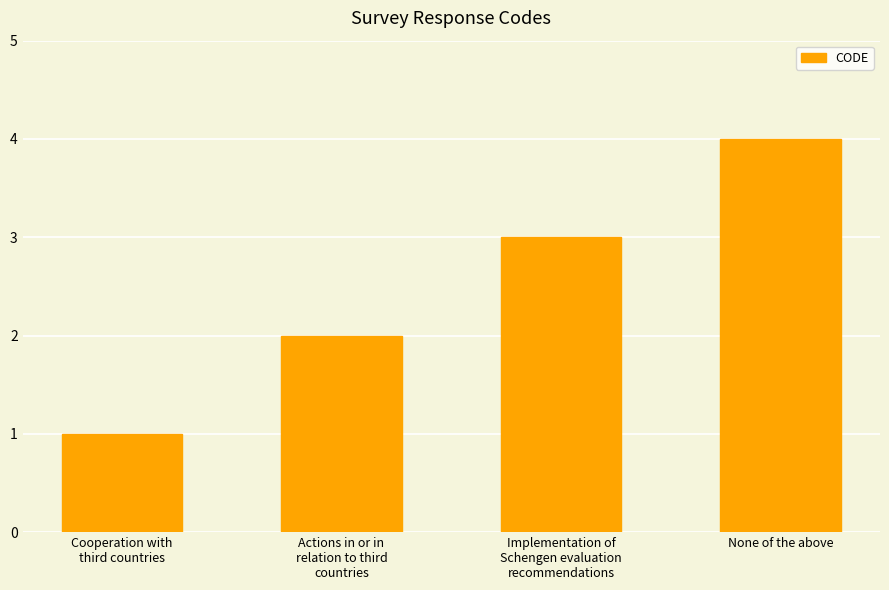

Rank the categories by value from lowest to highest.

Cooperation with
third countries, Actions in or in
relation to third
countries, Implementation of
Schengen evaluation
recommendations, None of the above